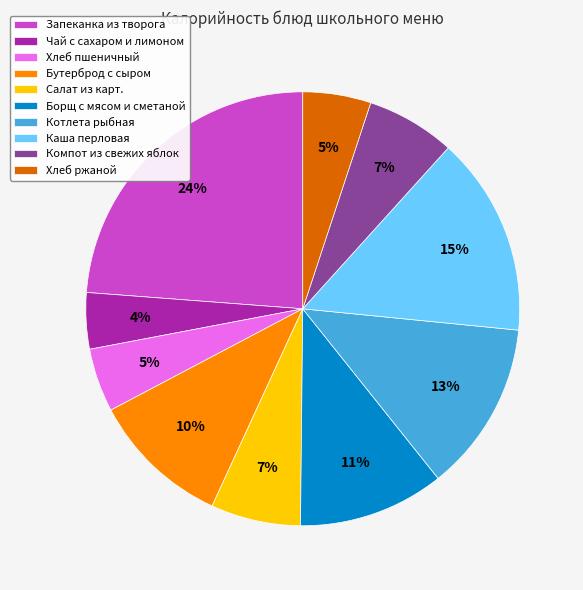

Does any single category account for the majority?

No